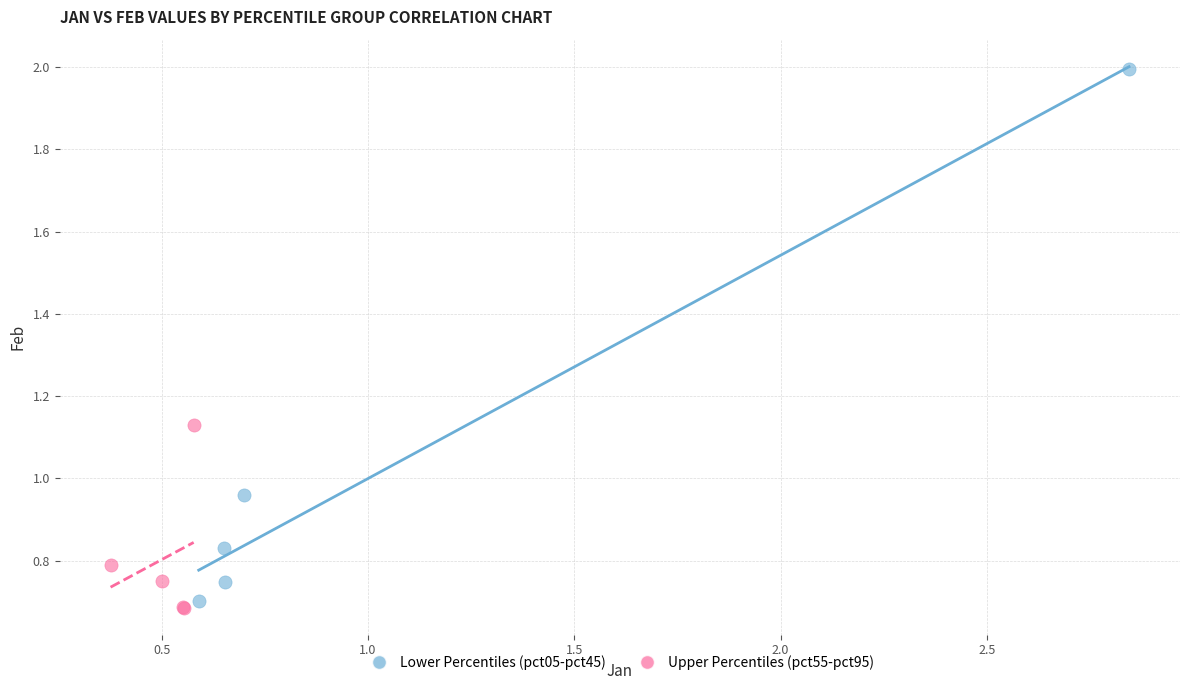

Which series has the widest spread of Y values?

Lower Percentiles (pct05-pct45)